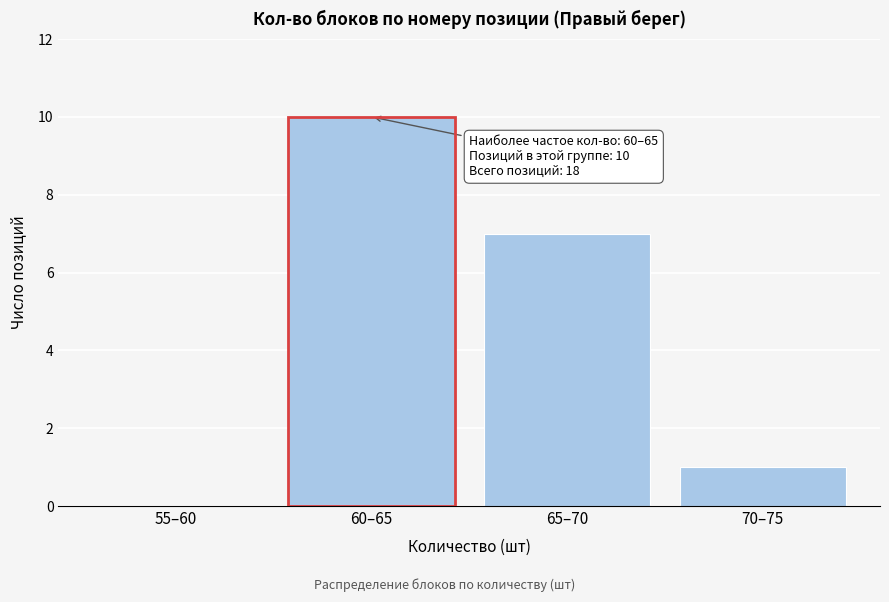

Reading left to right, what are all the values shown in this chart?

55–60=0	60–65=10	65–70=7	70–75=1